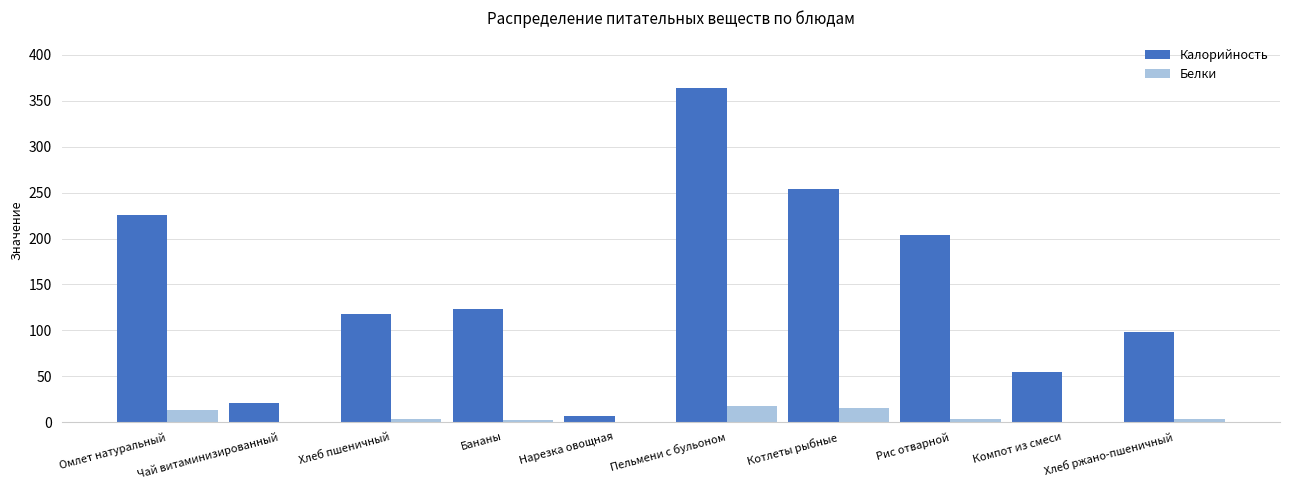

The value of Калорийность at Котлеты рыбные is 440.9. True or false?

False